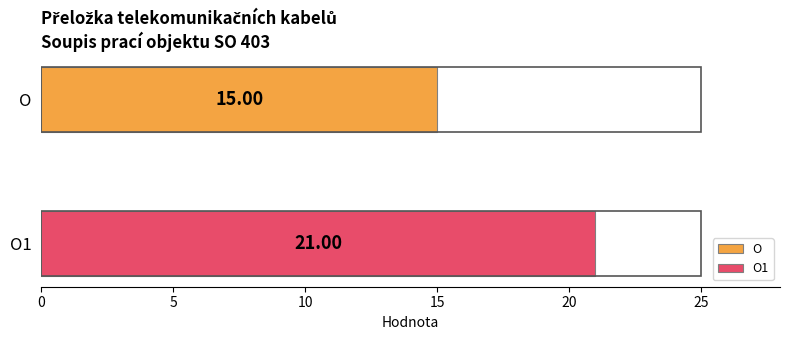

Rank the series by their maximum value, from highest to lowest.

O1, O